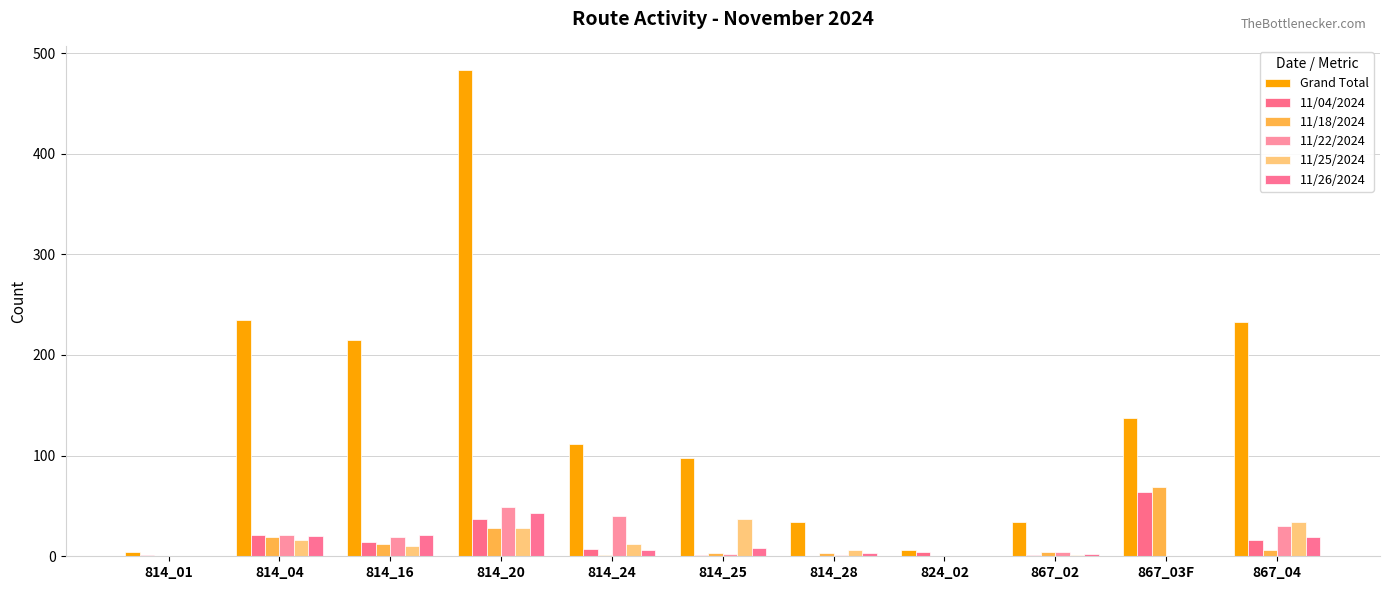

True or false: 11/18/2024 has a value of 12 at 814_16.

True